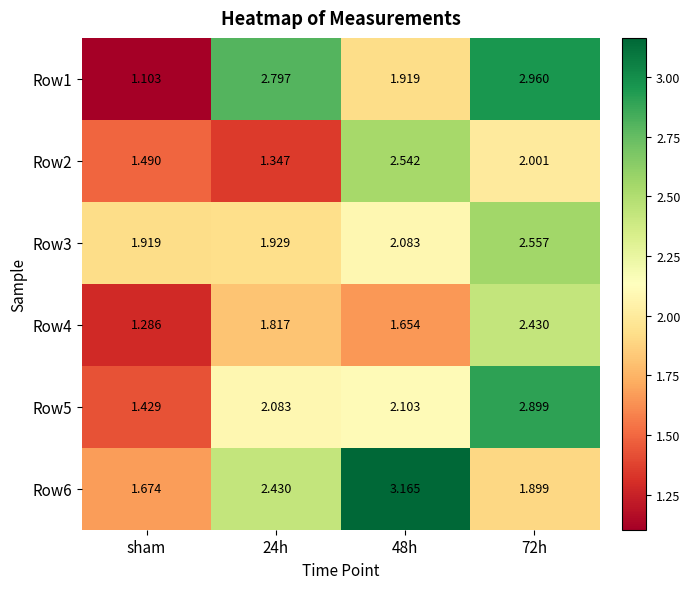

How many distinct data groups are displayed?

6